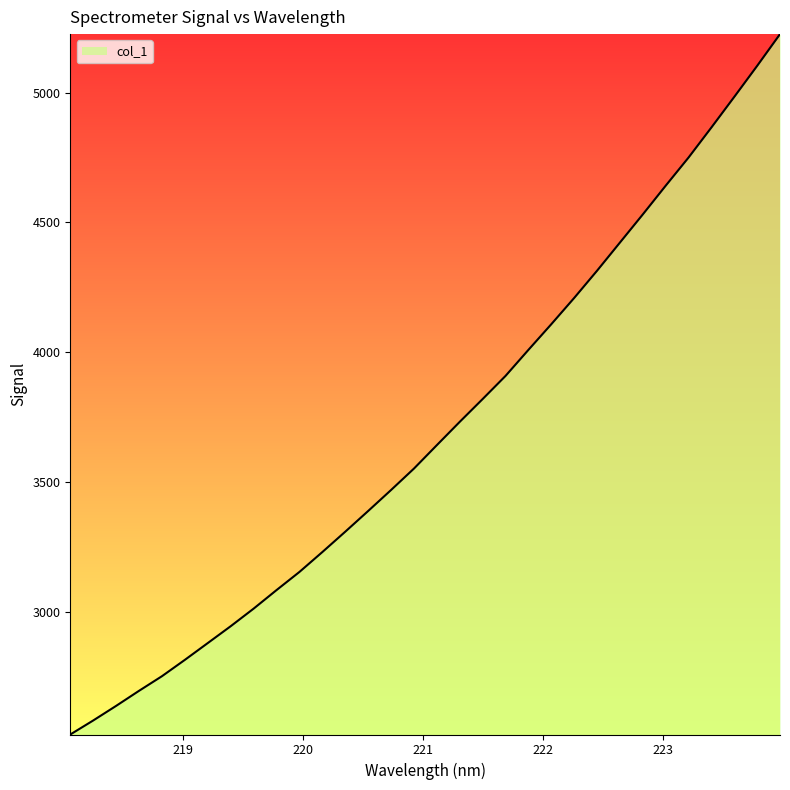

What is the greatest value displayed?

5225.4